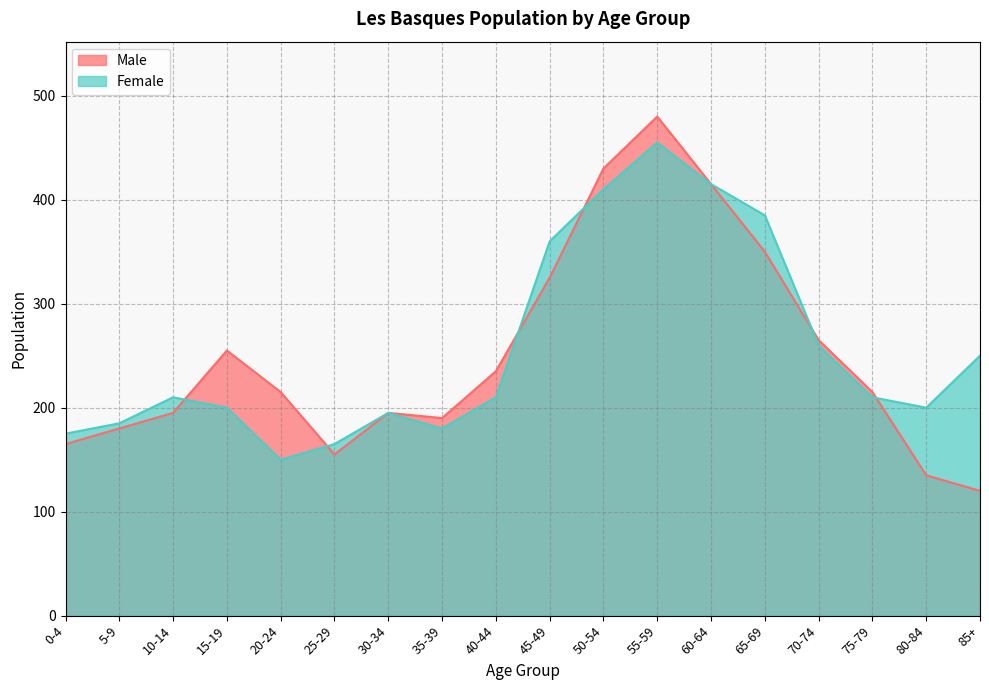

True or false: Male has more than 0 interior local peaks.

True